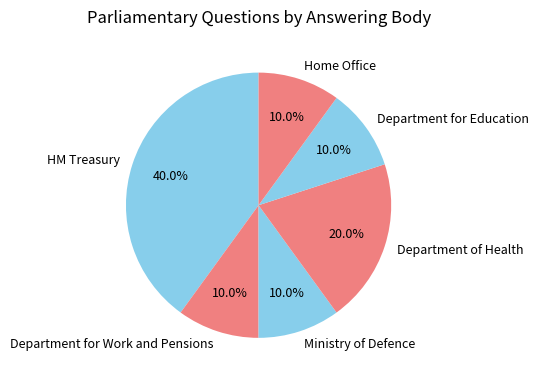

To the nearest percent, what is the difference between the largest and smallest slice percentages?

30%